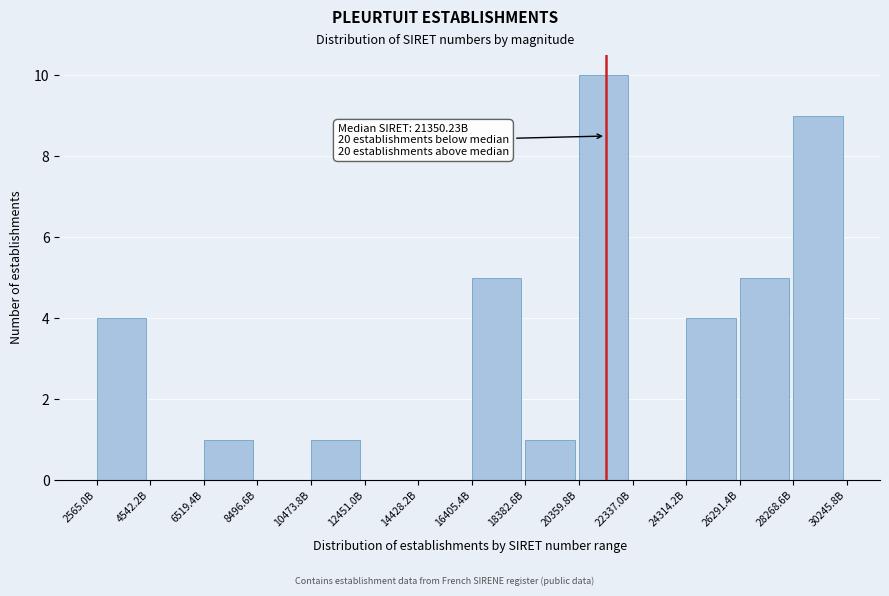

Reading left to right, list all the values displayed in this chart.

2565.0B=4	4542.2B=0	6519.4B=1	8496.6B=0	10473.8B=1	12451.0B=0	14428.2B=0	16405.4B=5	18382.6B=1	20359.8B=10	22337.0B=0	24314.2B=4	26291.4B=5	28268.6B=9